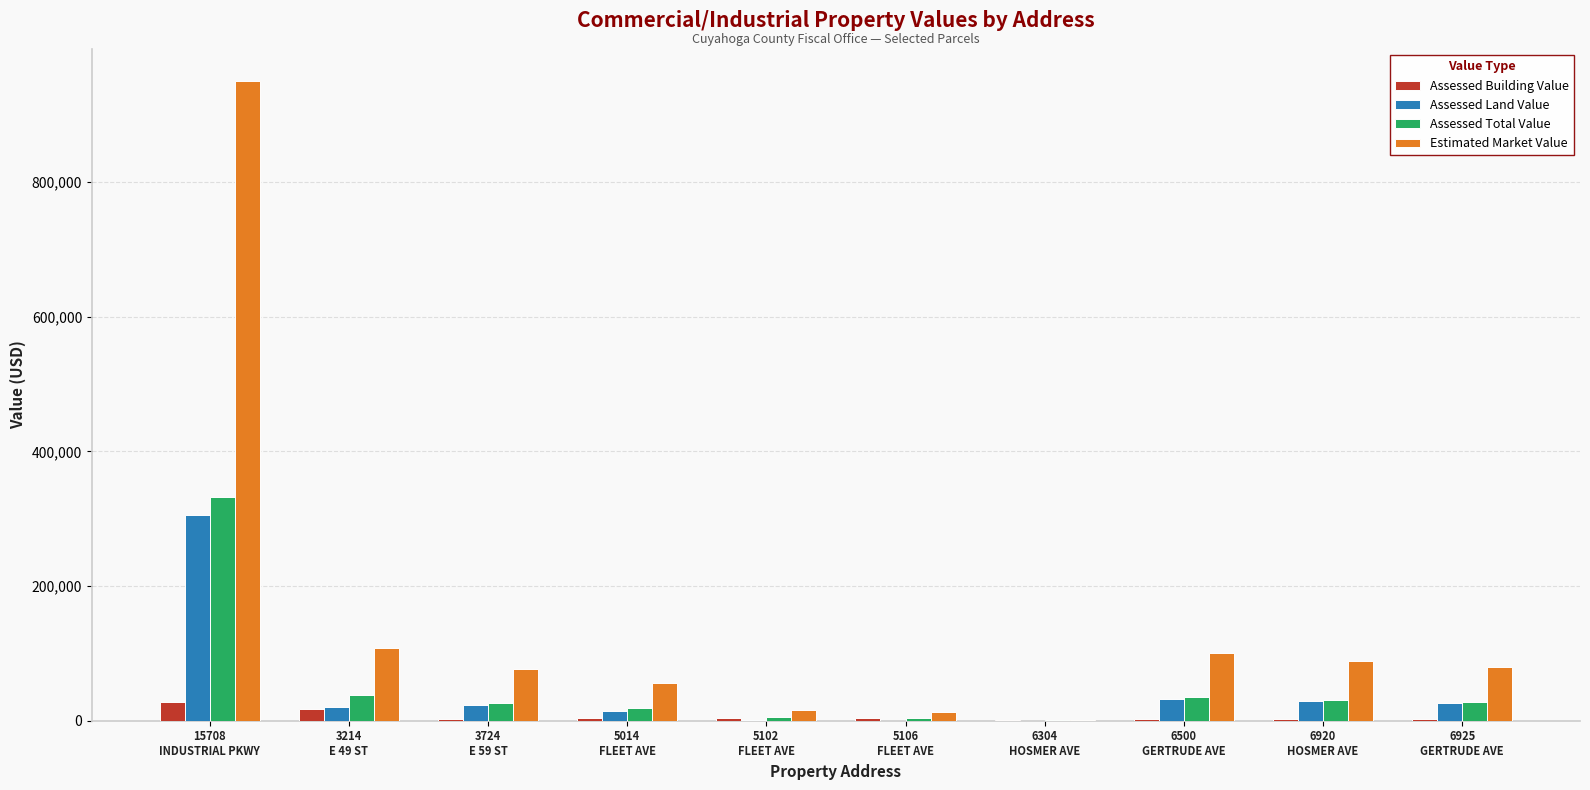

Which series has the largest total across all categories?

Estimated Market Value